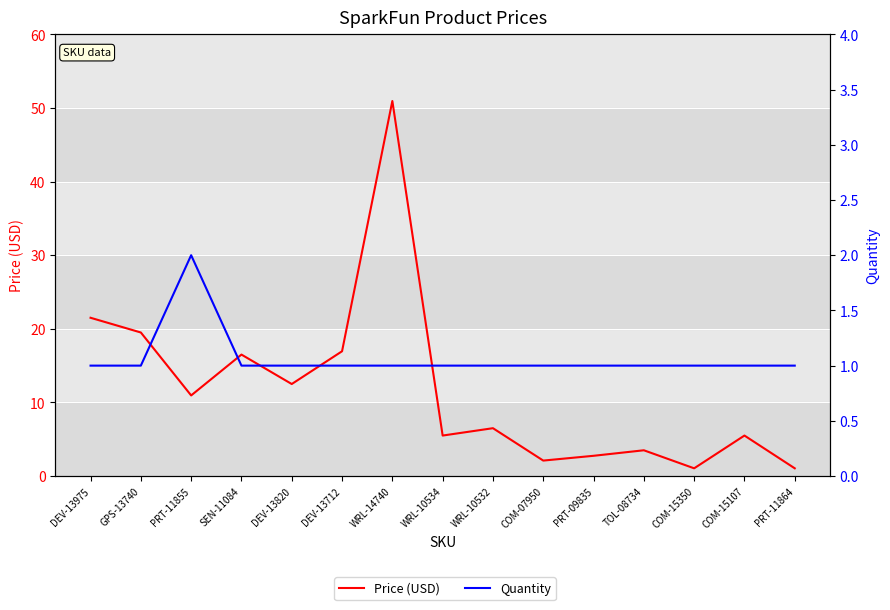

At which label does Price (USD) first exceed 6?

DEV-13975